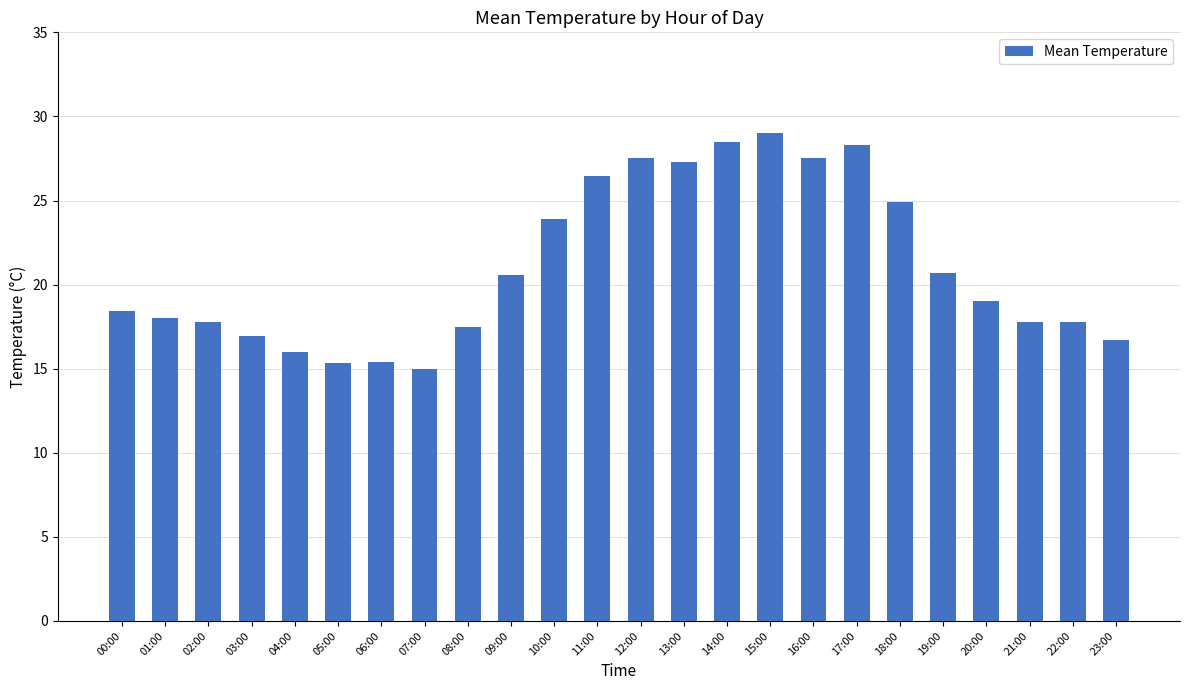

What is the label of the 8th bar from the right?

16:00